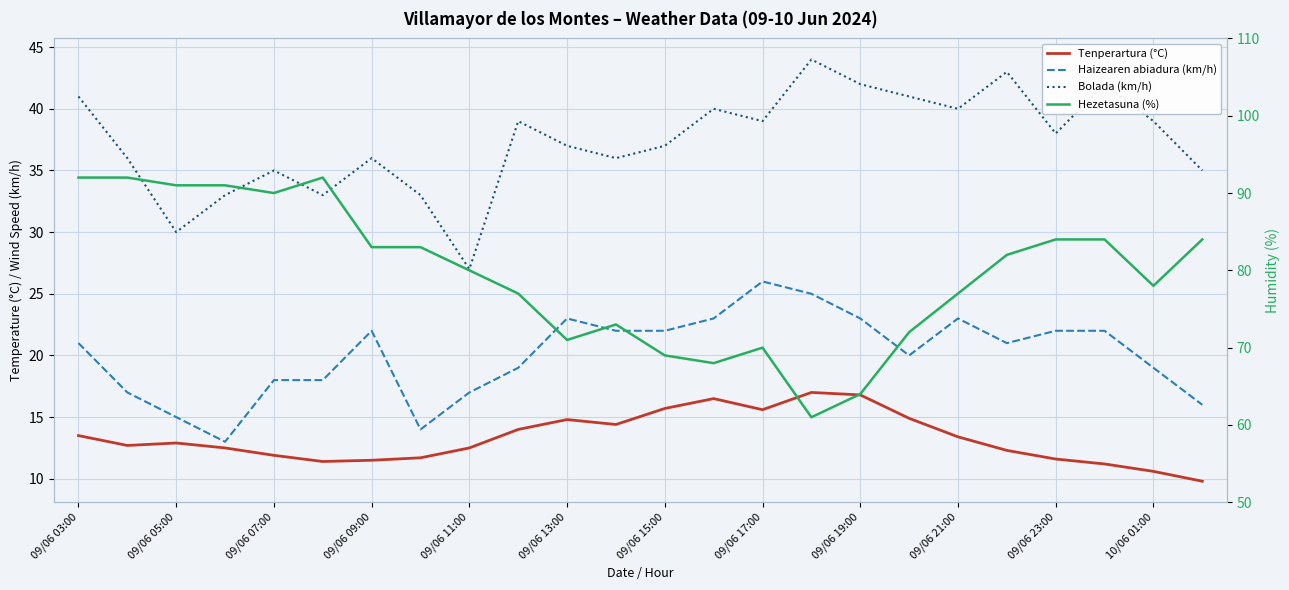

Reading left to right, extract all data points from this chart.

Tenperartura (°C): 13.5	12.7	12.9	12.5	11.9	11.4	11.5	11.7	12.5	14.0	14.8	14.4	15.7	16.5	15.6	17.0	16.8	14.9	13.4	12.3	11.6	11.2	10.6	9.8
Haizearen abiadura (km/h): 21.0	17.0	15.0	13.0	18.0	18.0	22.0	14.0	17.0	19.0	23.0	22.0	22.0	23.0	26.0	25.0	23.0	20.0	23.0	21.0	22.0	22.0	19.0	16.0
Bolada (km/h): 41.0	36.0	30.0	33.0	35.0	33.0	36.0	33.0	27.0	39.0	37.0	36.0	37.0	40.0	39.0	44.0	42.0	41.0	40.0	43.0	38.0	42.0	39.0	35.0
Hezetasuna (%): 92.0	92.0	91.0	91.0	90.0	92.0	83.0	83.0	80.0	77.0	71.0	73.0	69.0	68.0	70.0	61.0	64.0	72.0	77.0	82.0	84.0	84.0	78.0	84.0